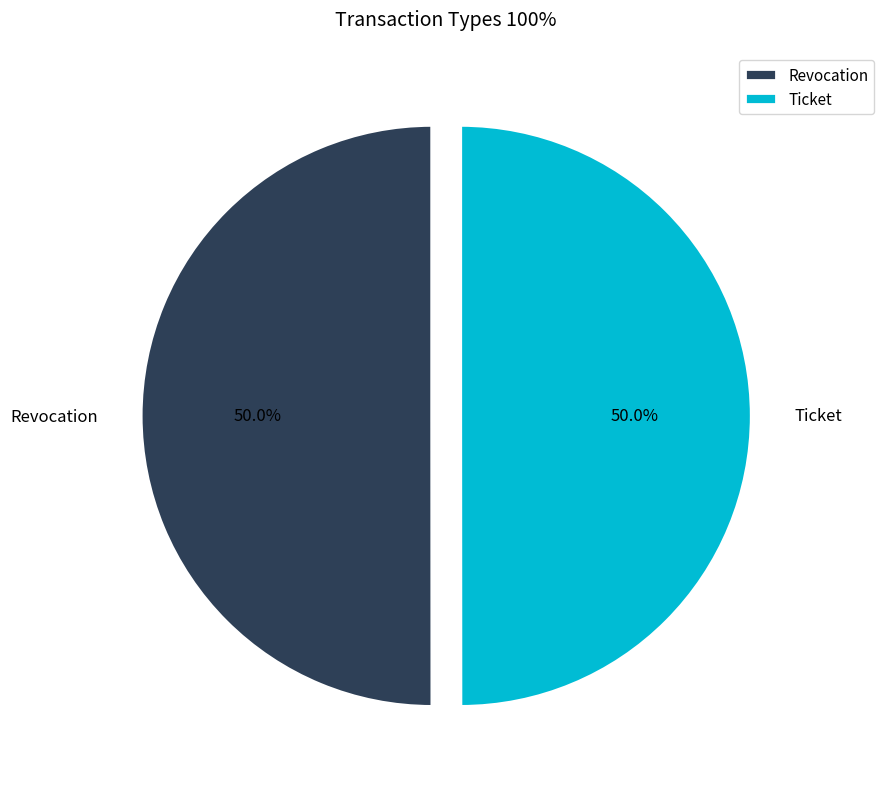

Count the number of slices in the pie.

2